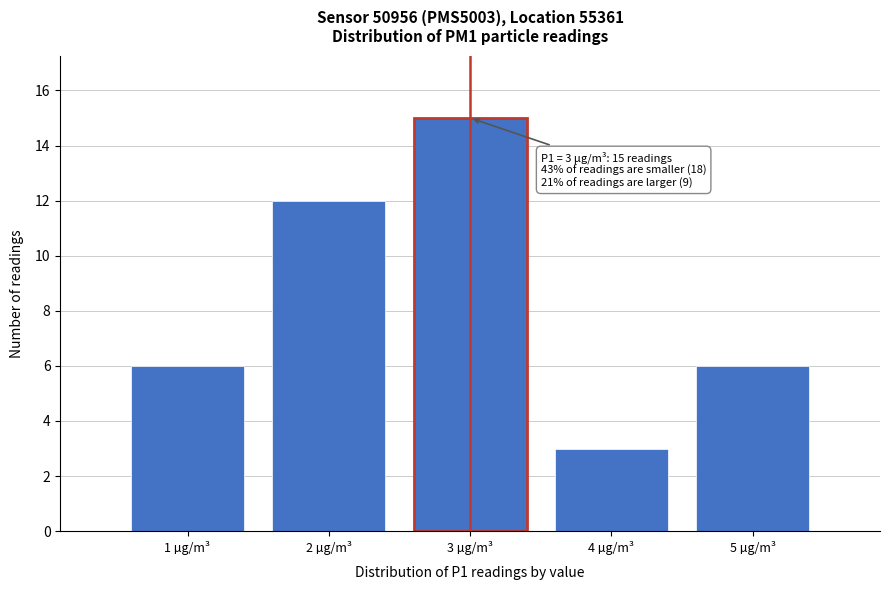

Over which range of the x-axis is the bar tallest?

2.5 to 3.5